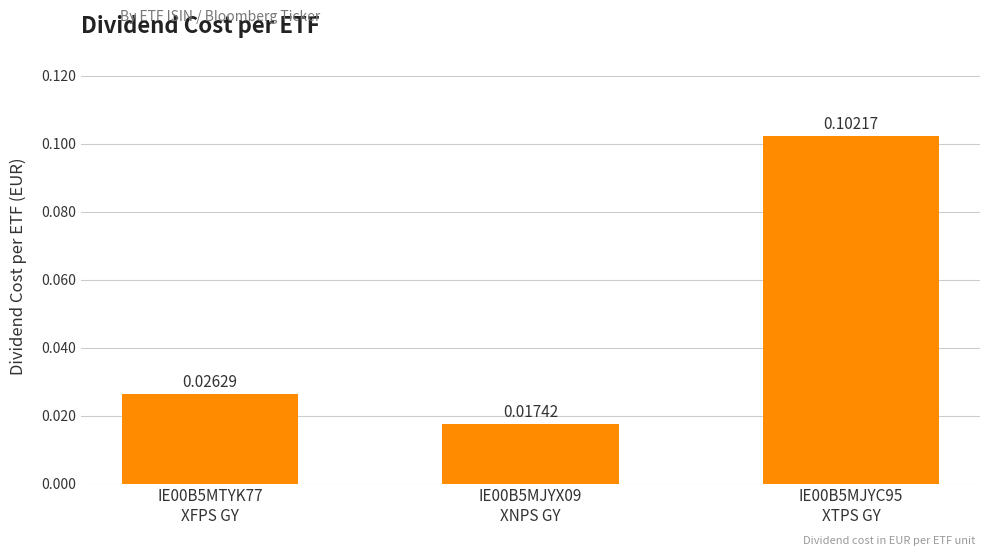

What is the change in value from IE00B5MTYK77
XFPS GY to IE00B5MJYC95
XTPS GY?

+0.1